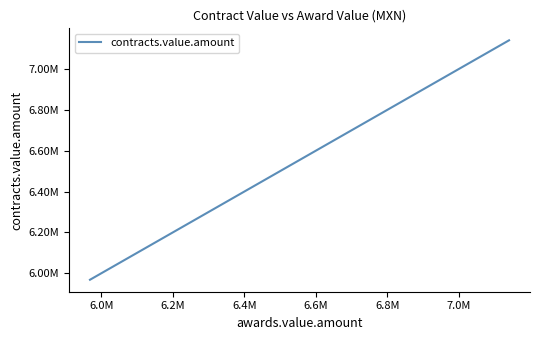

Is this an area chart (filled region under the line)?

No